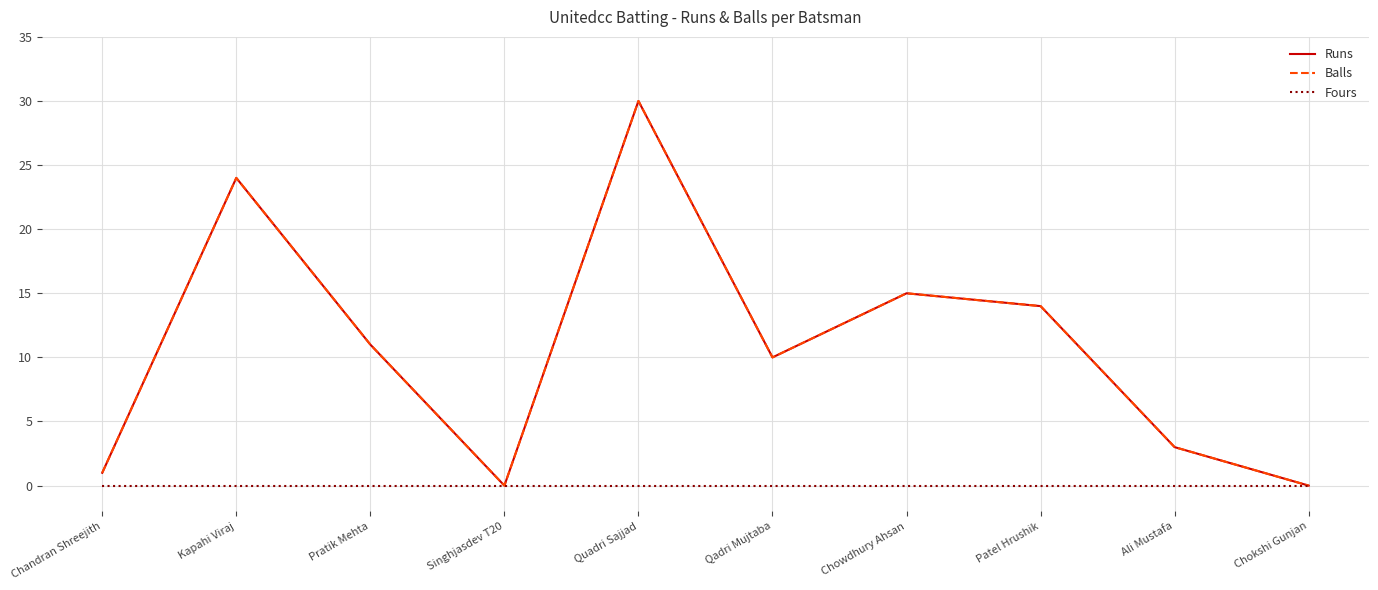

Which series changed the most between Chandran Shreejith and Qadri Mujtaba?

Runs